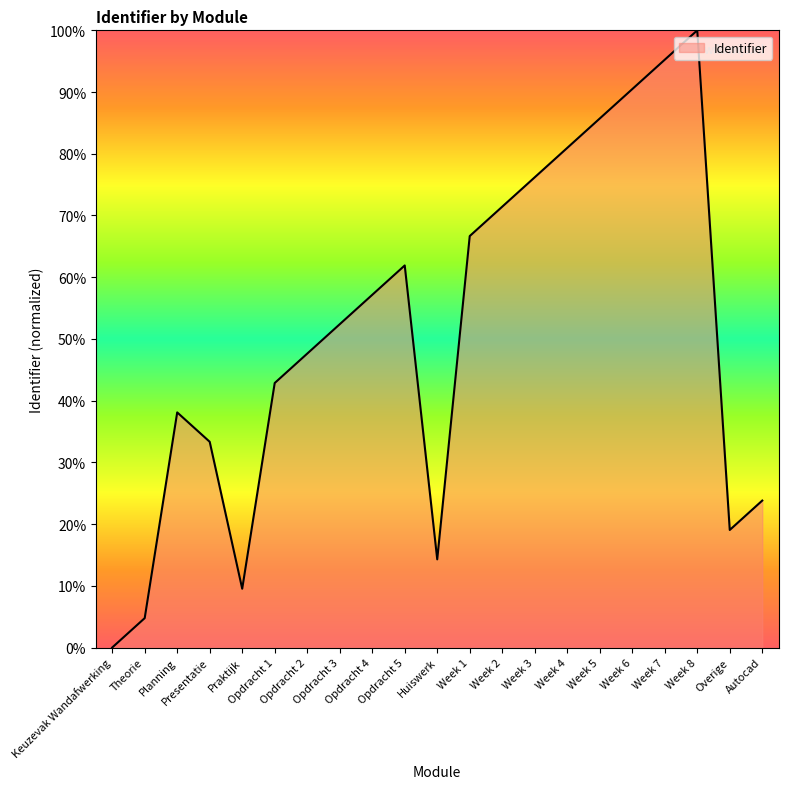

True or false: the data shows 3.9 at Overige.

False